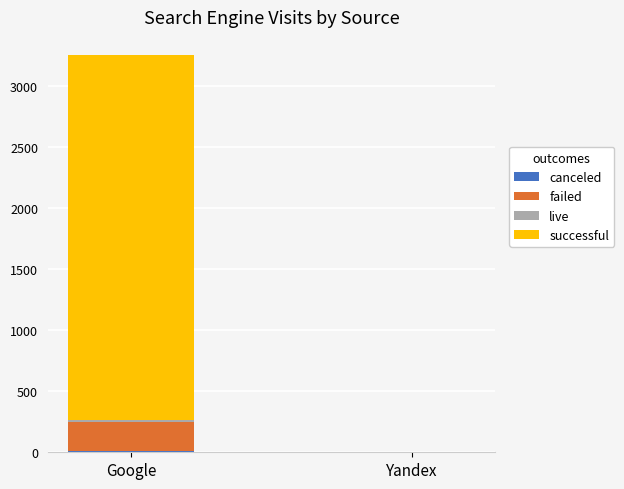

What is the total value across all series at Google?

3248